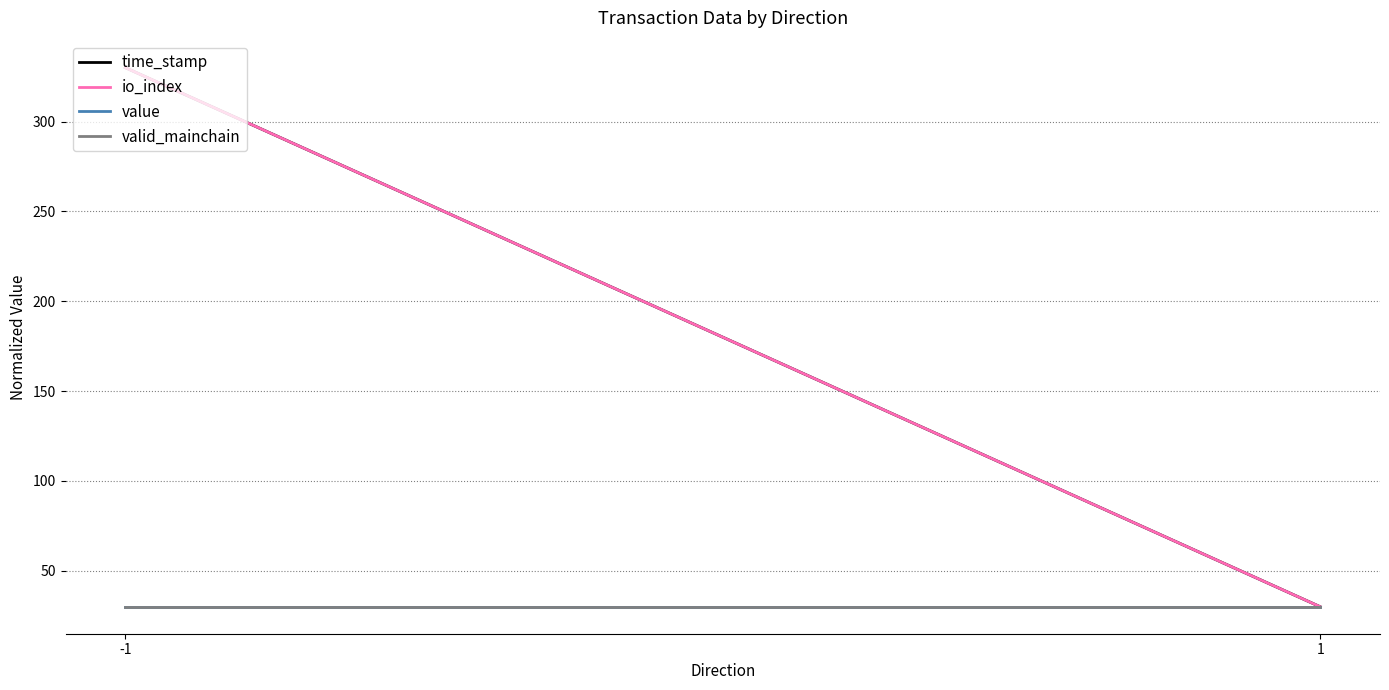

List the series in order of their peak value, lowest first.

value, valid_mainchain, io_index, time_stamp